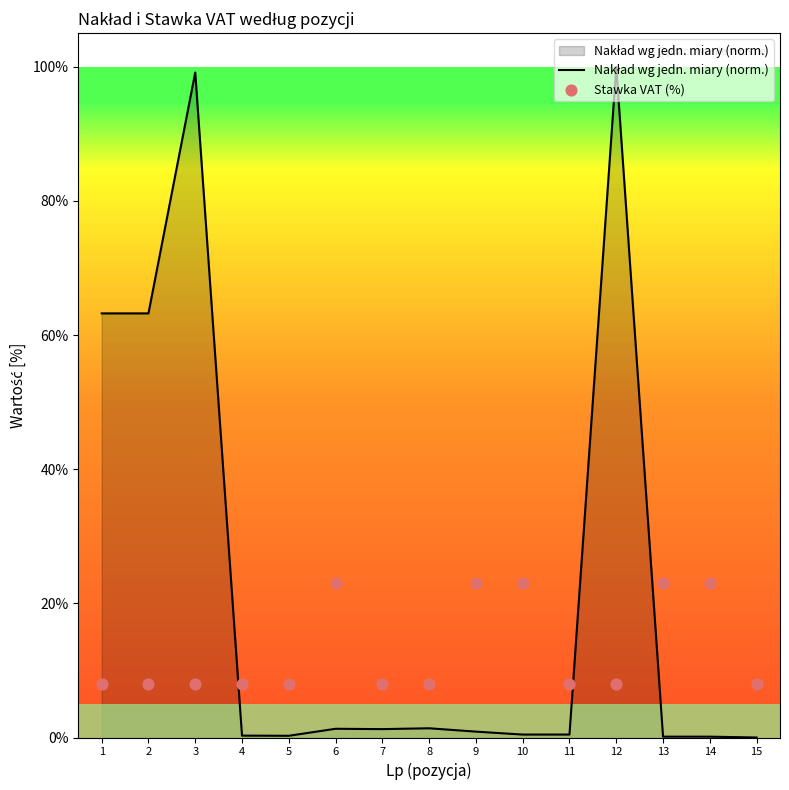

At which category is the sum across all series the highest?

12